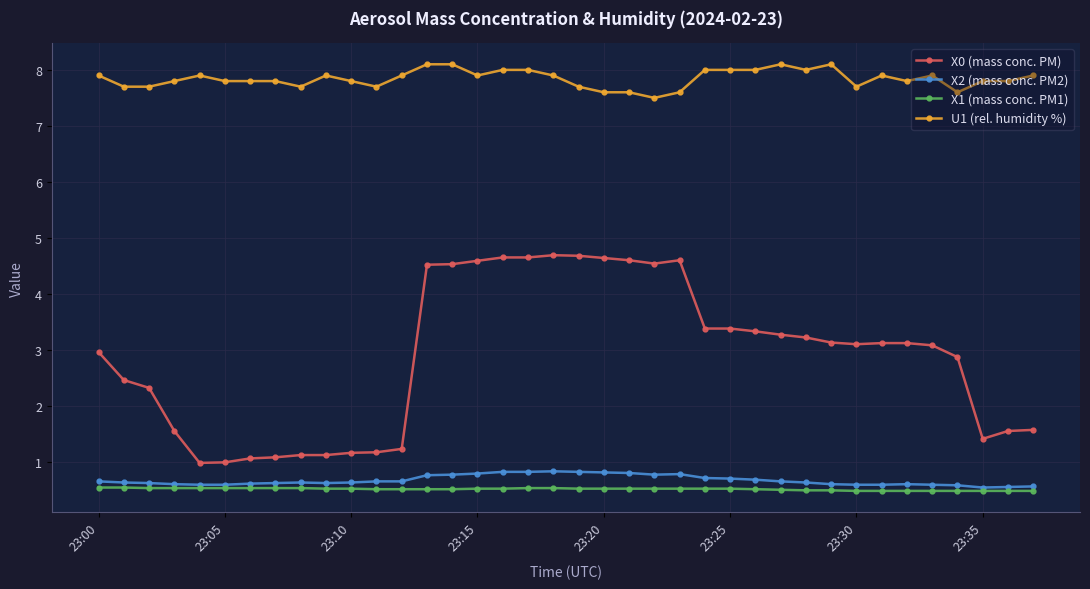

True or false: U1 (rel. humidity %) and X0 (mass conc. PM) intersect in this chart.

False